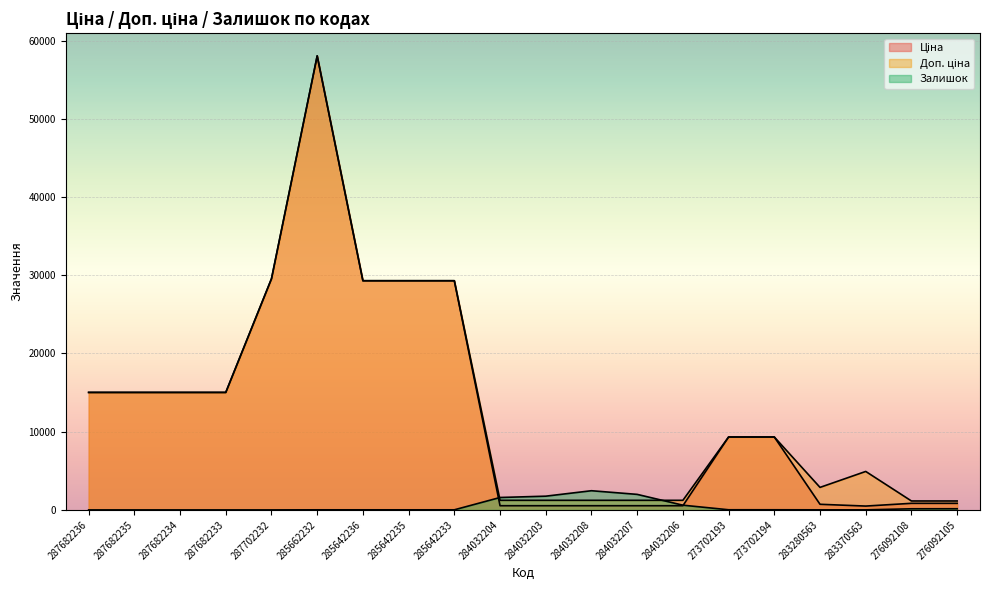

Reading right to left, what are all the values shown in this chart?

Ціна: 842.8	842.8	491.7	719.6	9321.4	9321.4	535.4	535.4	535.4	535.4	535.4	29294.9	29294.9	29294.9	58037.0	29548.9	15019.2	15019.2	15019.2	15019.2
Доп. ціна: 1142.1	1142.1	4917.4	2878.5	9321.4	9321.4	1227.2	1227.2	1227.2	1227.2	1227.2	29294.9	29294.9	29294.9	58037.0	29548.9	15019.2	15019.2	15019.2	15019.2
Залишок: 149.0	144.0	8.0	11.0	18.0	19.0	605.0	1986.0	2453.0	1756.0	1588.0	13.0	11.0	12.0	12.0	0.0	0.0	0.0	0.0	0.0